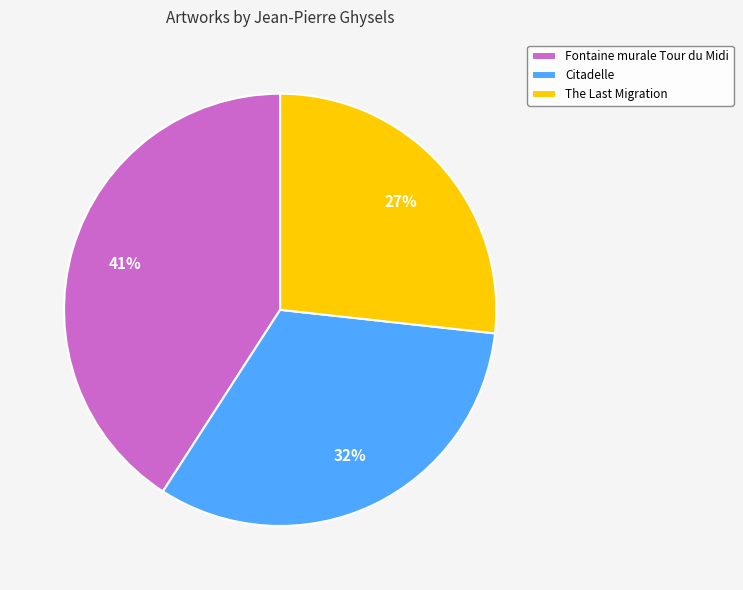

Does any single category account for the majority?

No